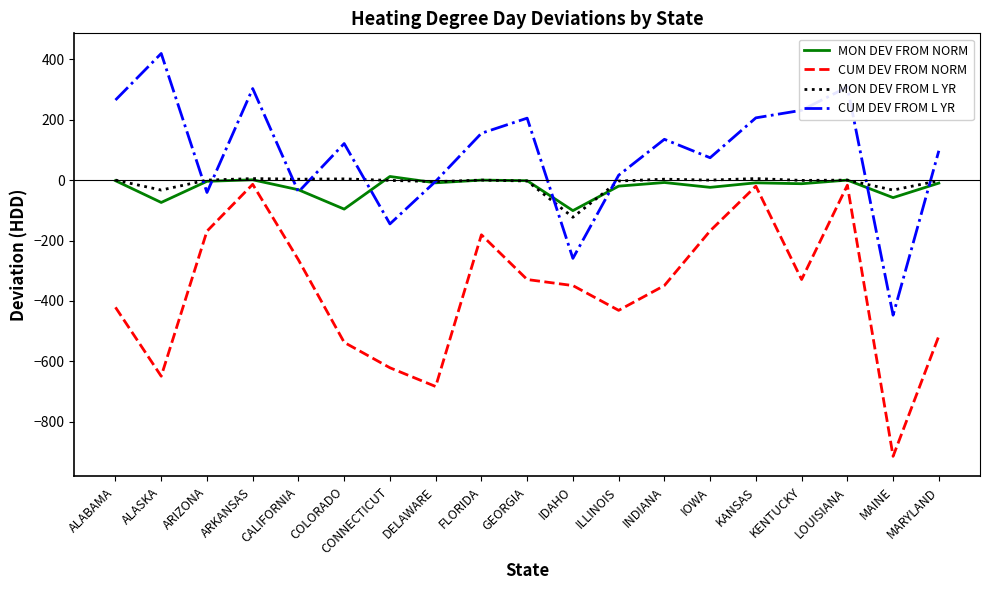

How many lines are shown in the chart?

4